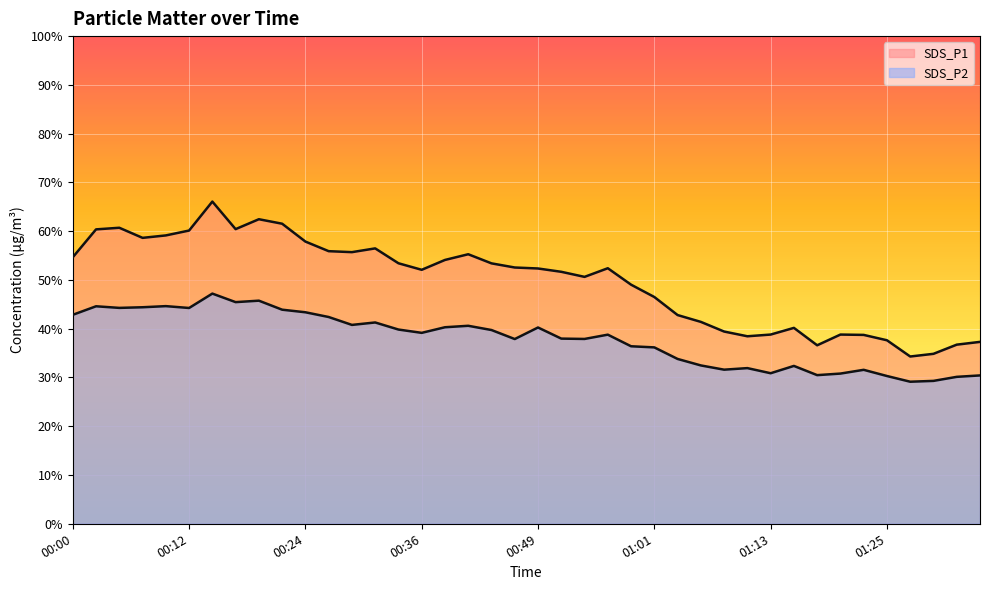

Which series changed the most between 00:07 and 01:13?

SDS_P1